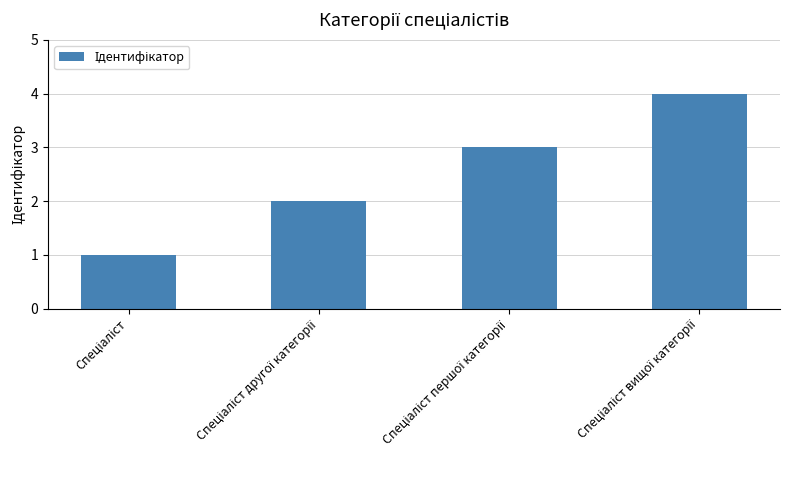

What is the greatest value displayed?

4